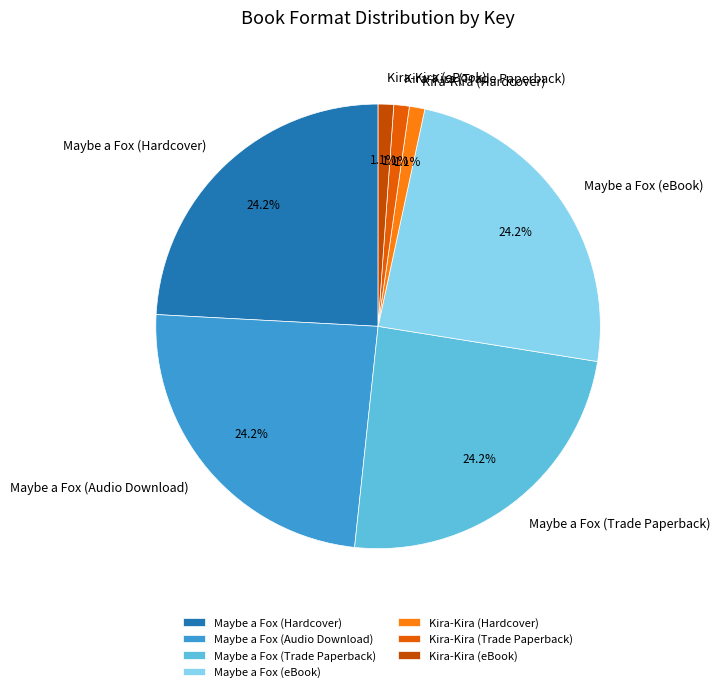

What percentage is NOT represented by Maybe a Fox (Trade Paperback)?

75.8%